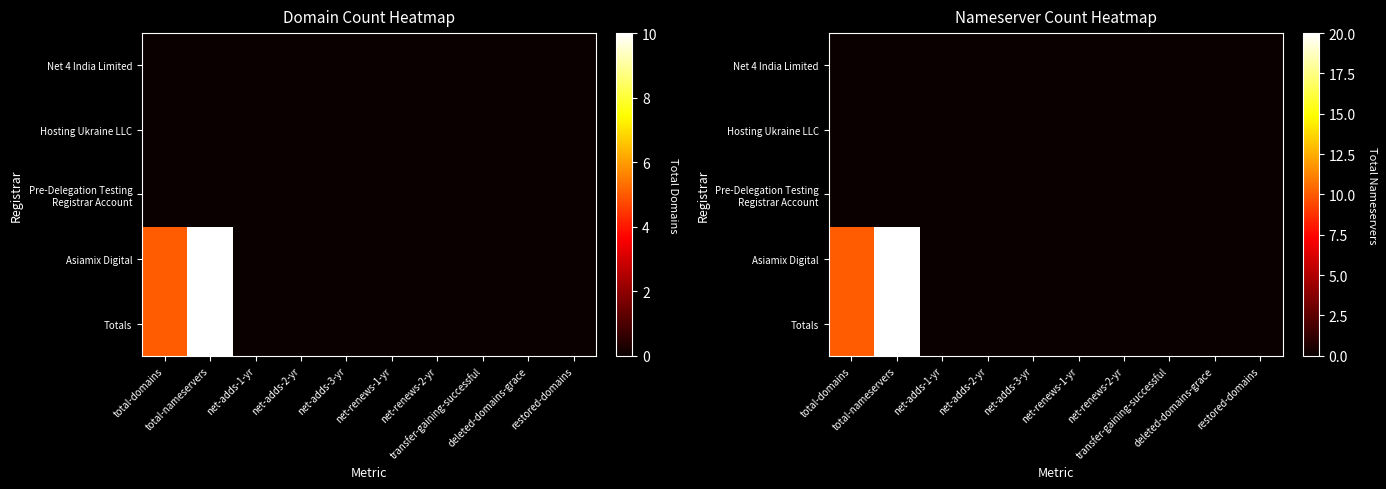

The Pre-Delegation Testing Registrar Account series shows 0 at net-adds-3-yr. True or false?

True